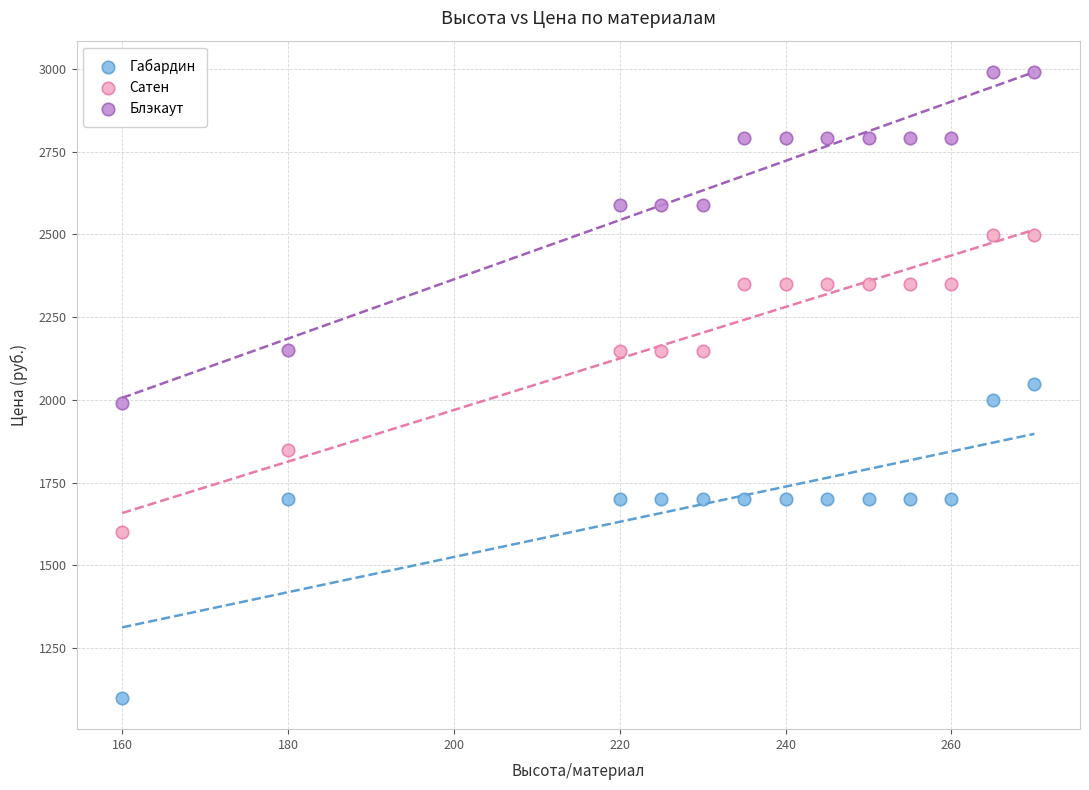

Which series reaches the maximum Y coordinate?

Блэкаут